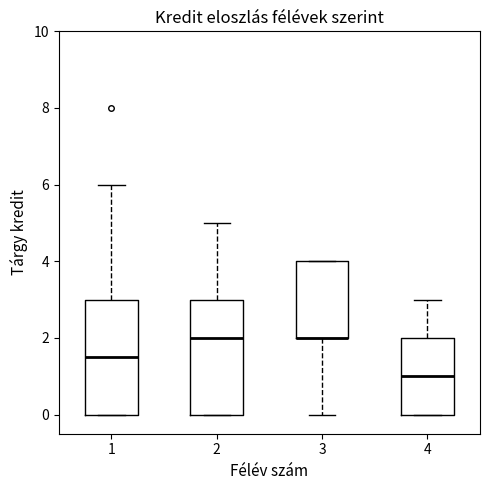

Where does the median line of the box at x = 2 sit on the y-axis? The values are not printed on the chart, so give them approximately, as read against the axis.

2.0